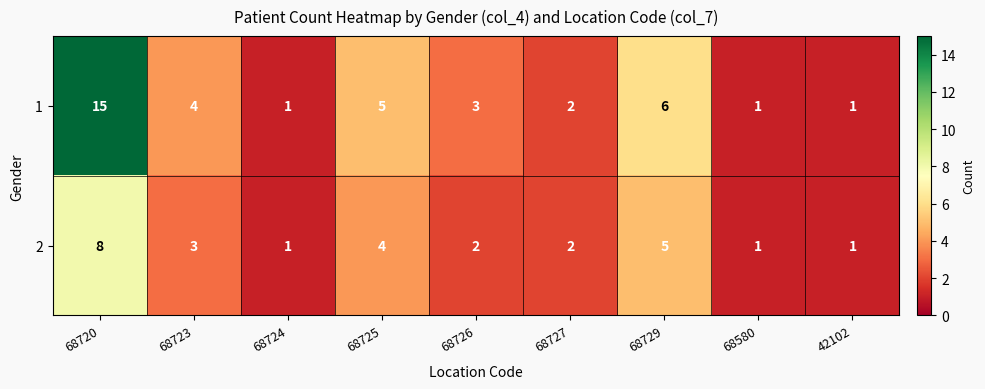

At which label does 2 first exceed 2?

68720